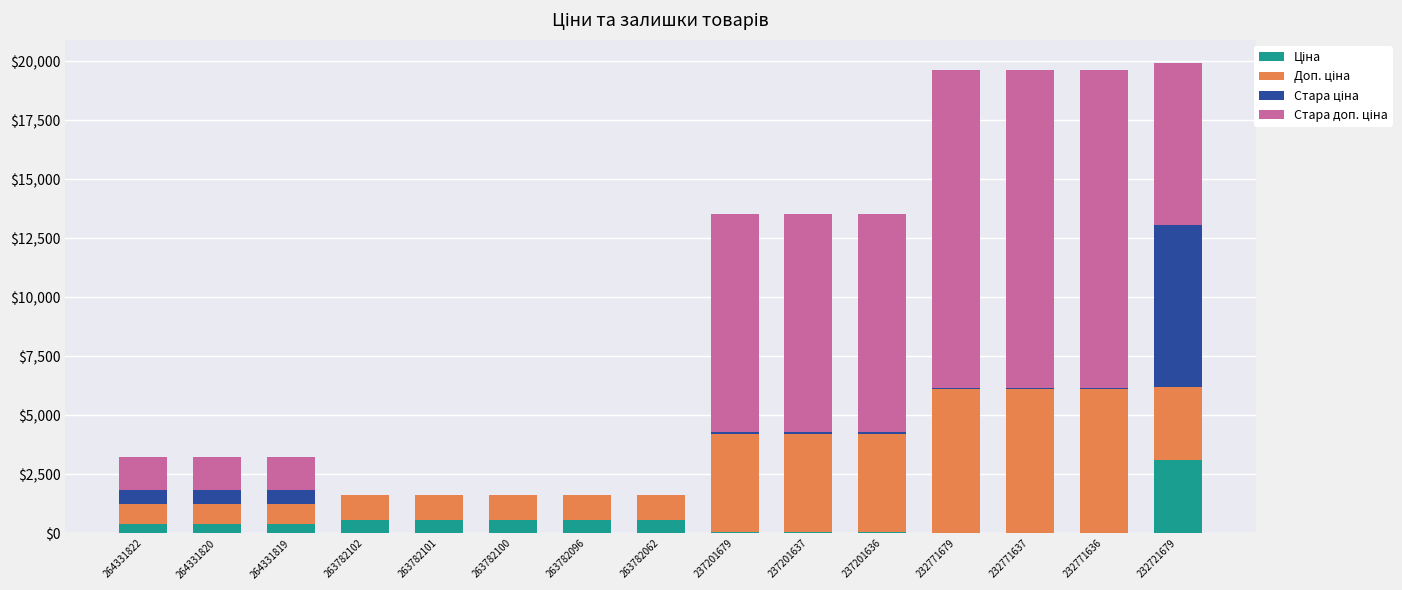

How many series are shown in this chart?

4